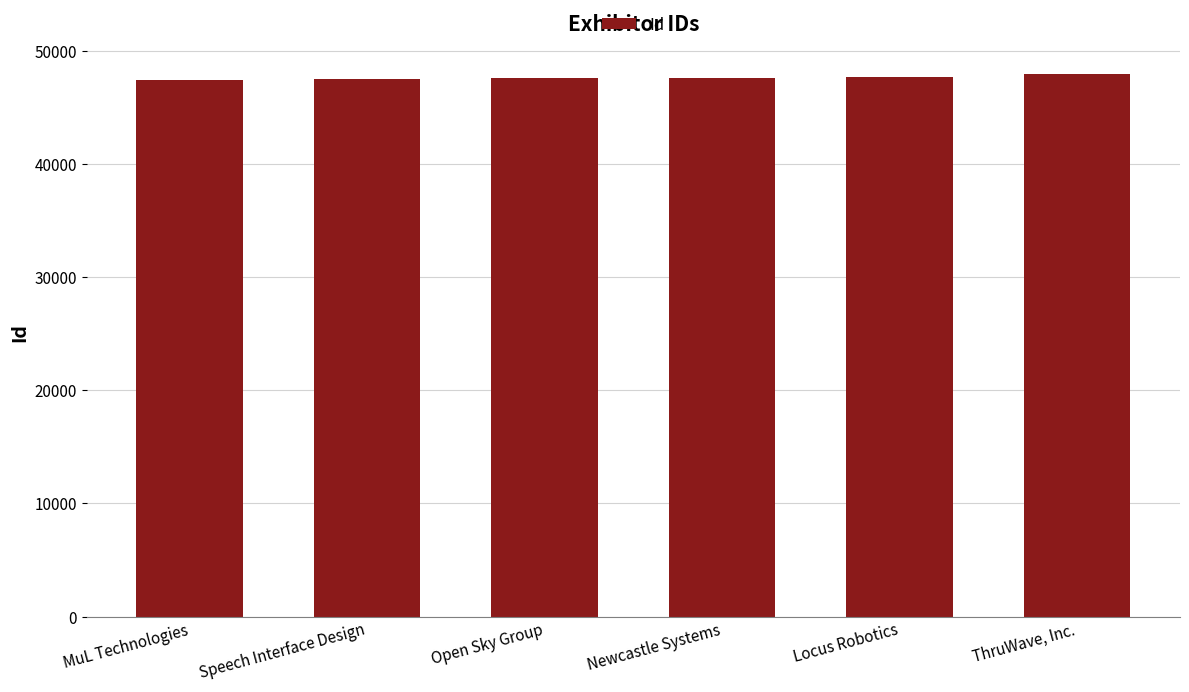

What is the value of the 6th bar from the left?

47995